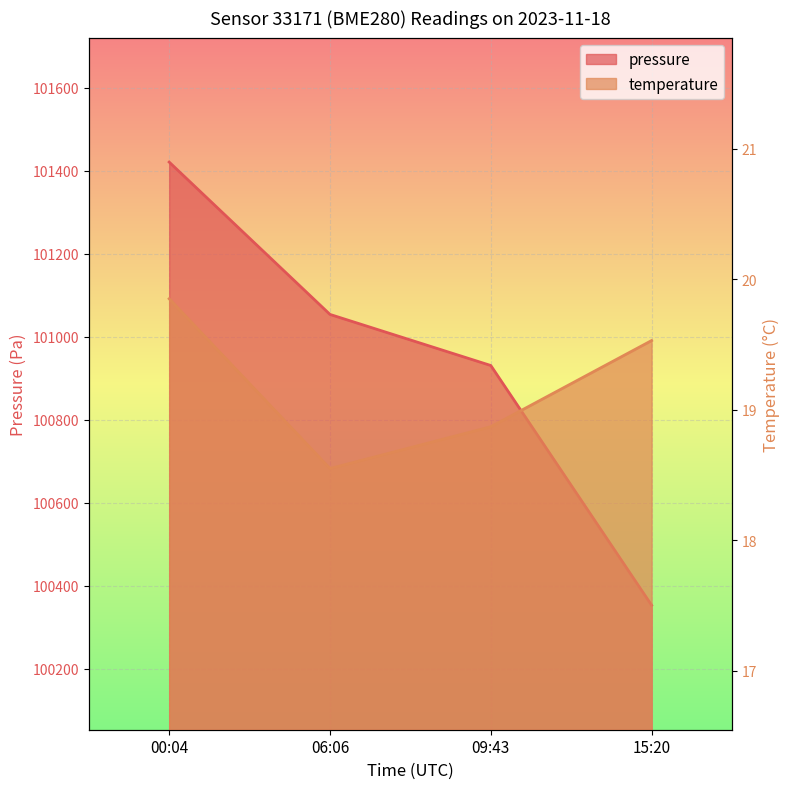

At which label is pressure closest to 100887?

09:43